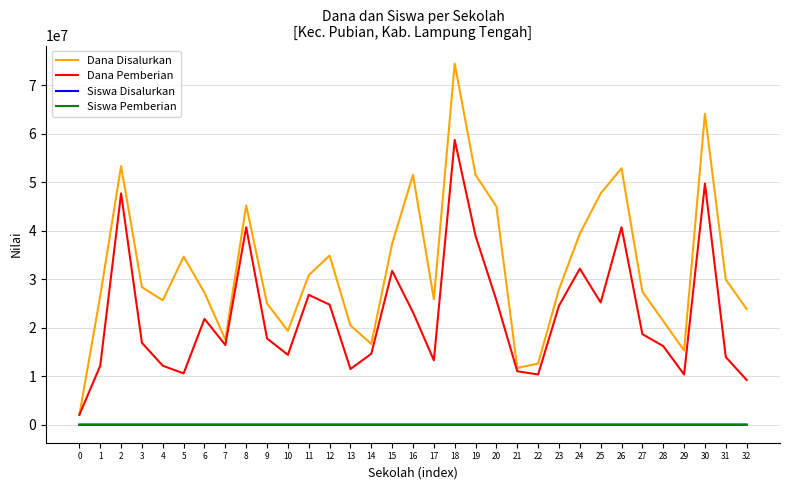

True or false: Dana Disalurkan and Siswa Pemberian cross at least once.

False